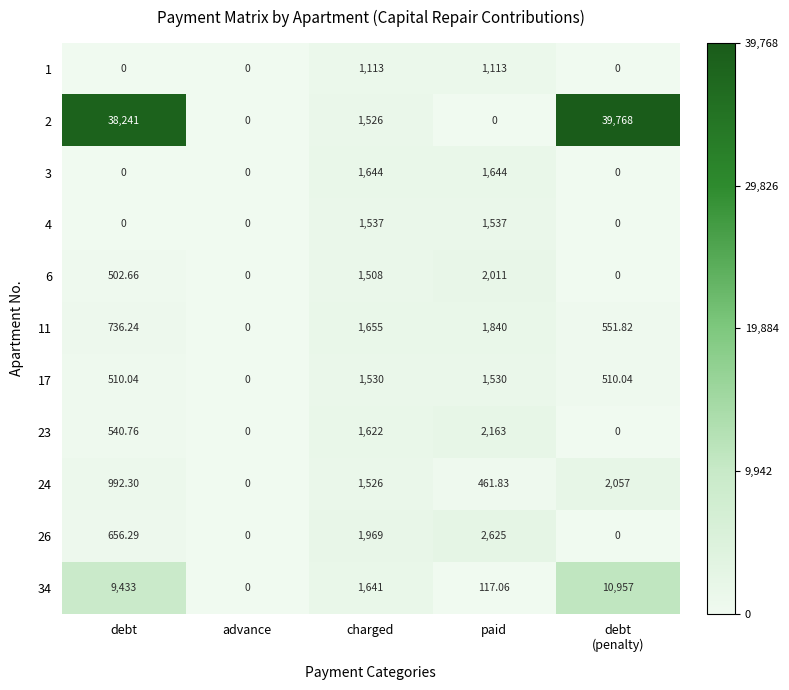

Is the value of 4 at debt greater than the value of 23 at paid?

No